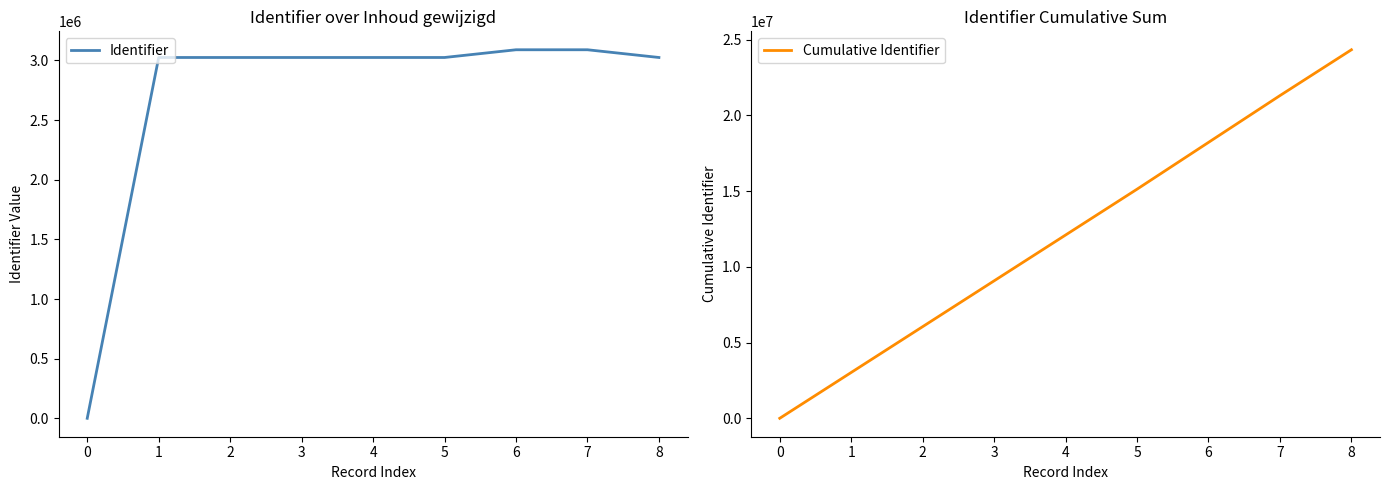

What is the spread (max minus min) of values at 2?

3024649